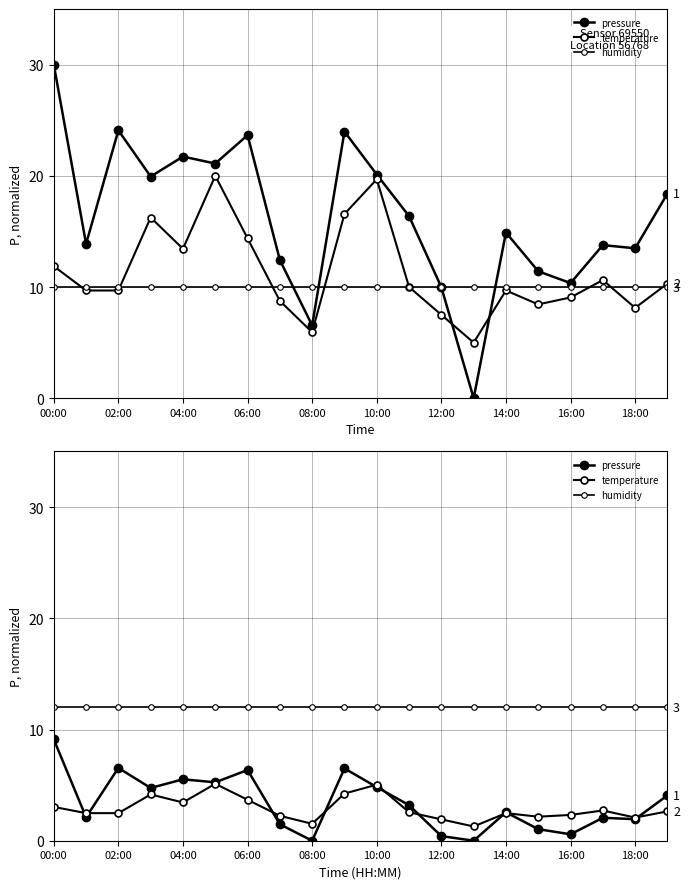

Which series has the widest spread of values?

pressure